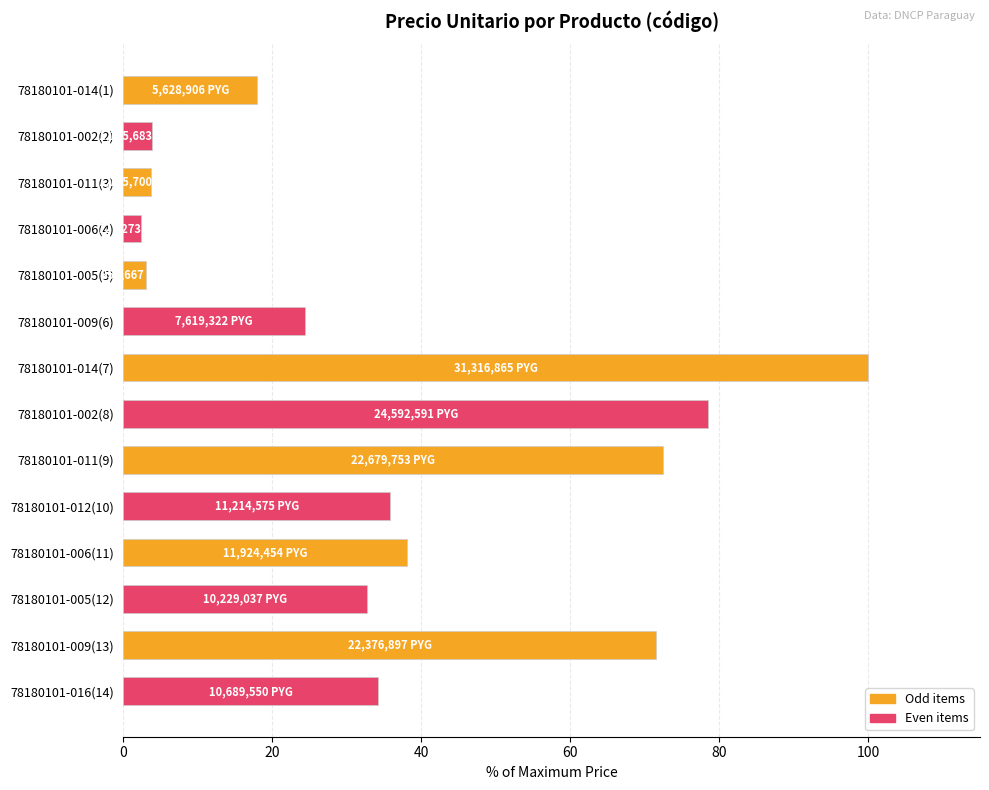

Is it true that the value at 78180101-016(14) is 21.9?

False